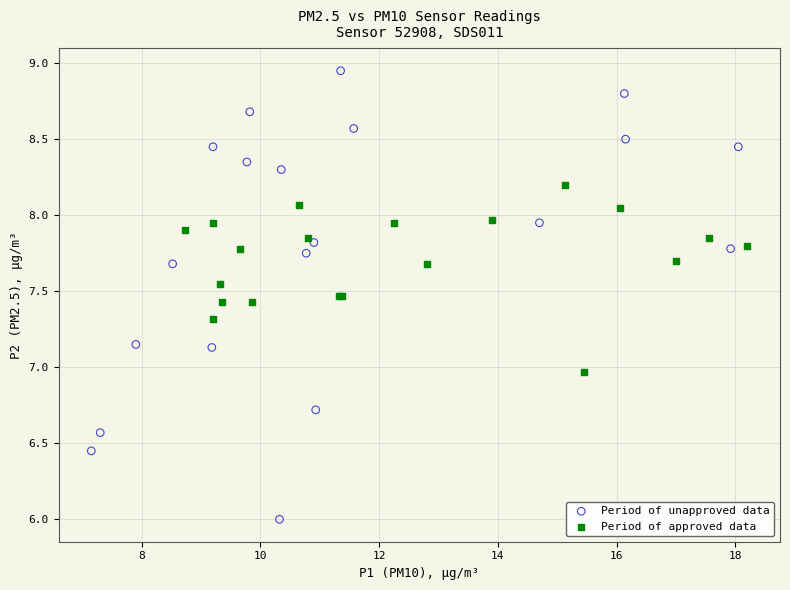

What are all the series names shown in the legend?

Period of unapproved data, Period of approved data